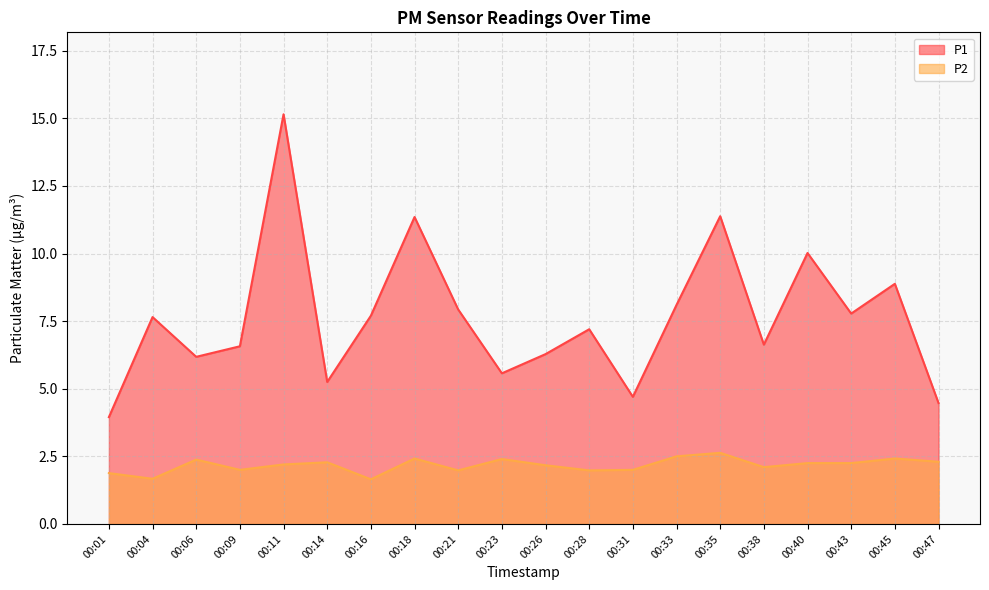

Does the chart have visible grid lines?

Yes